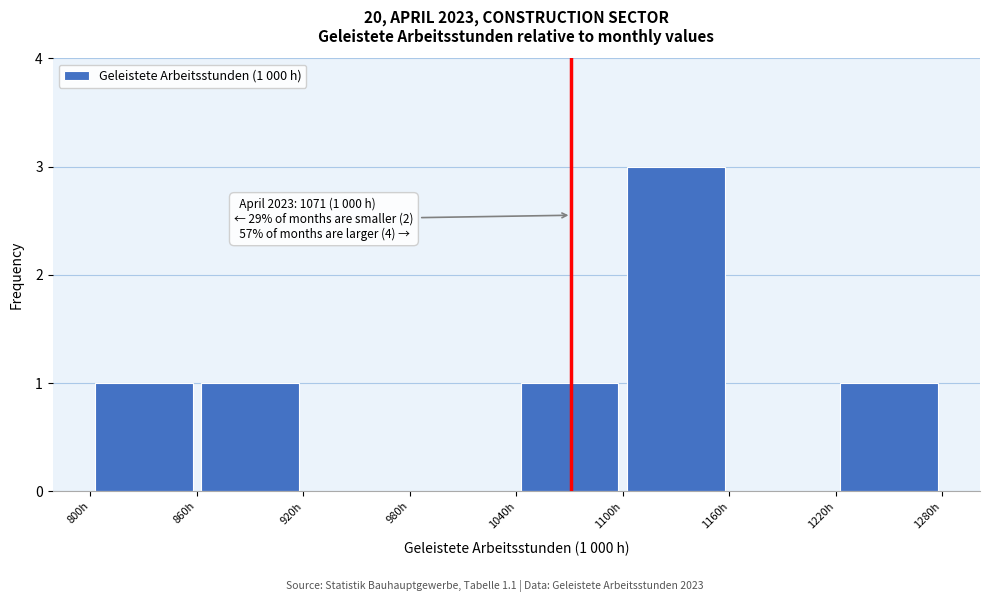

Which range on the x-axis has the tallest bar?

1100 to 1160